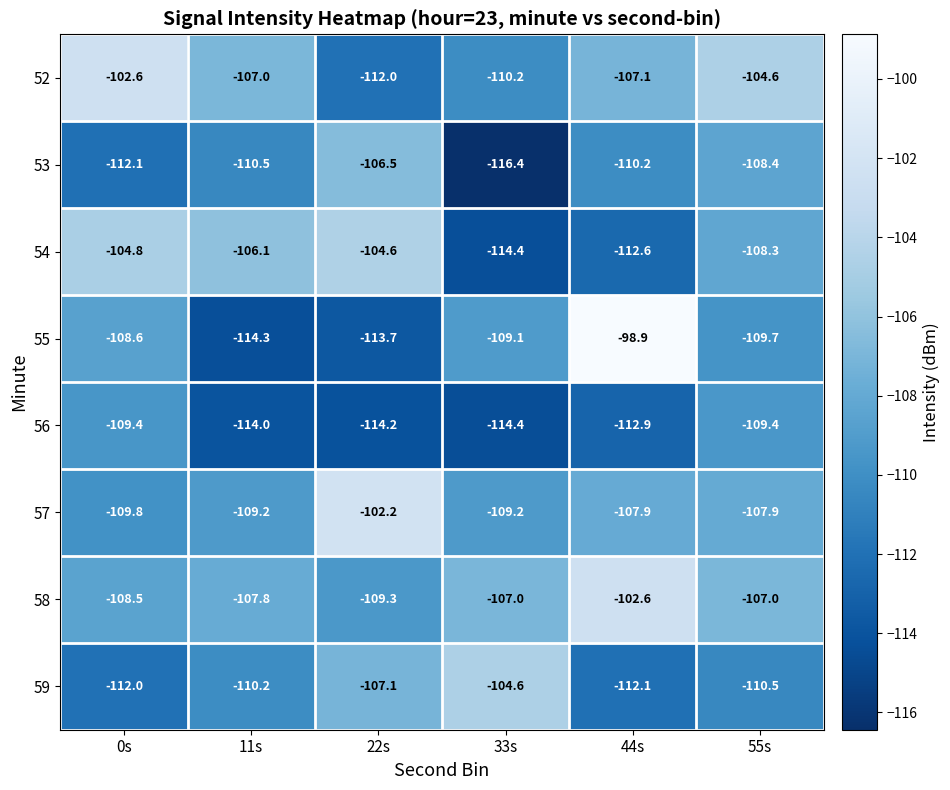

Which label corresponds to the largest value in the chart?

44s